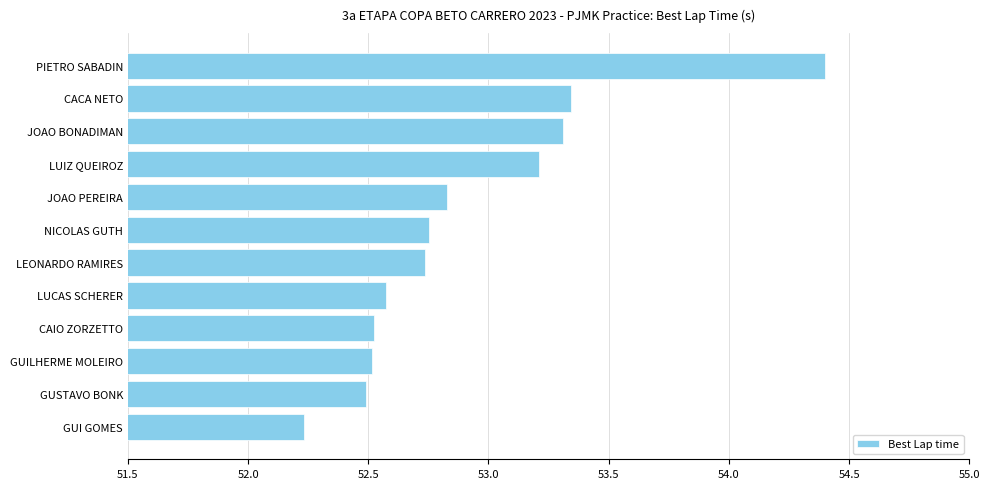

What is the sum of the values at NICOLAS GUTH and CACA NETO?

106.1